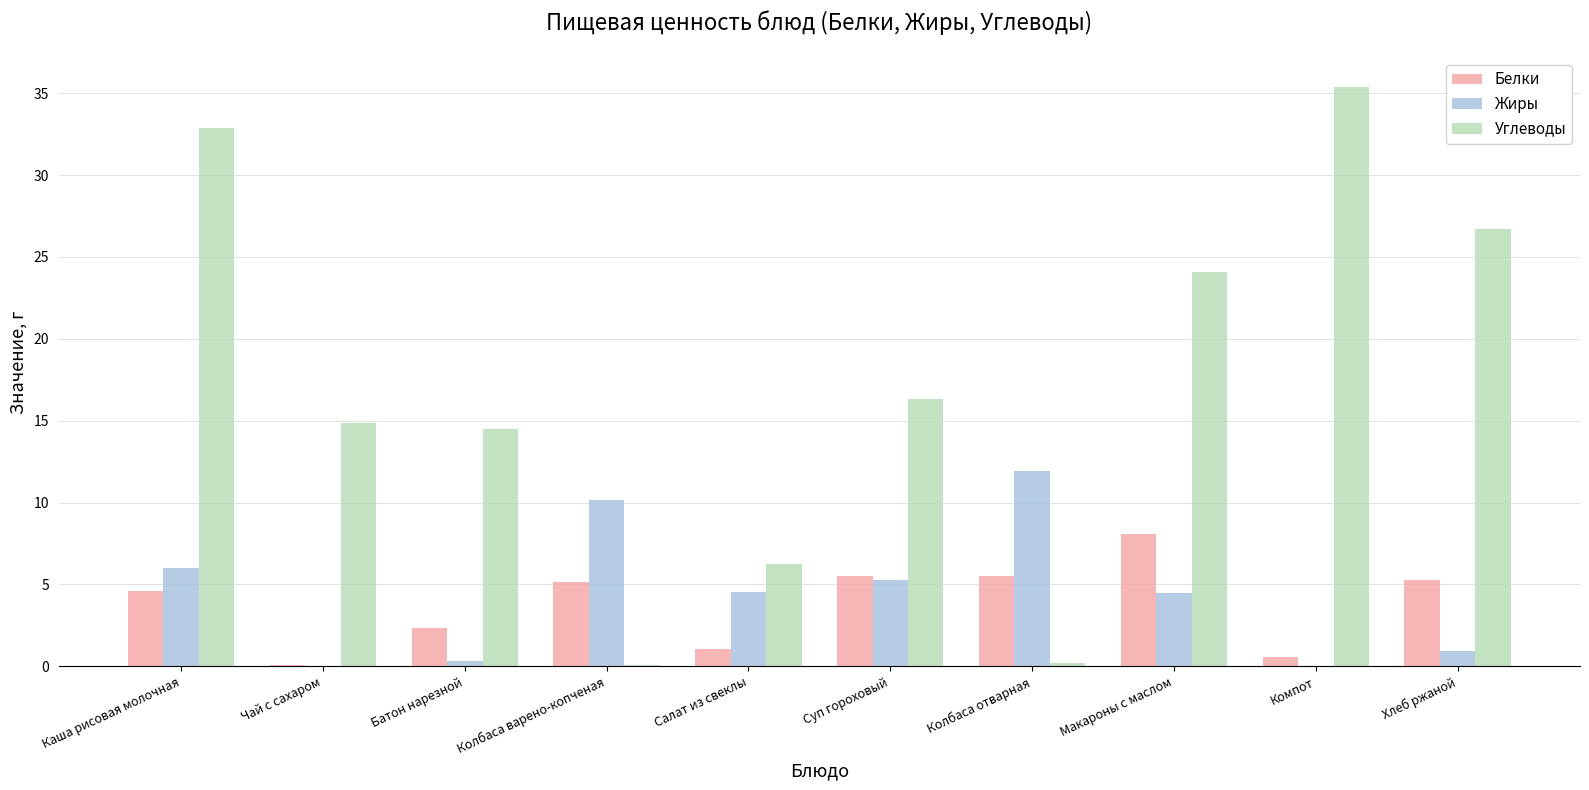

What is the highest value of the Белки series?

8.1